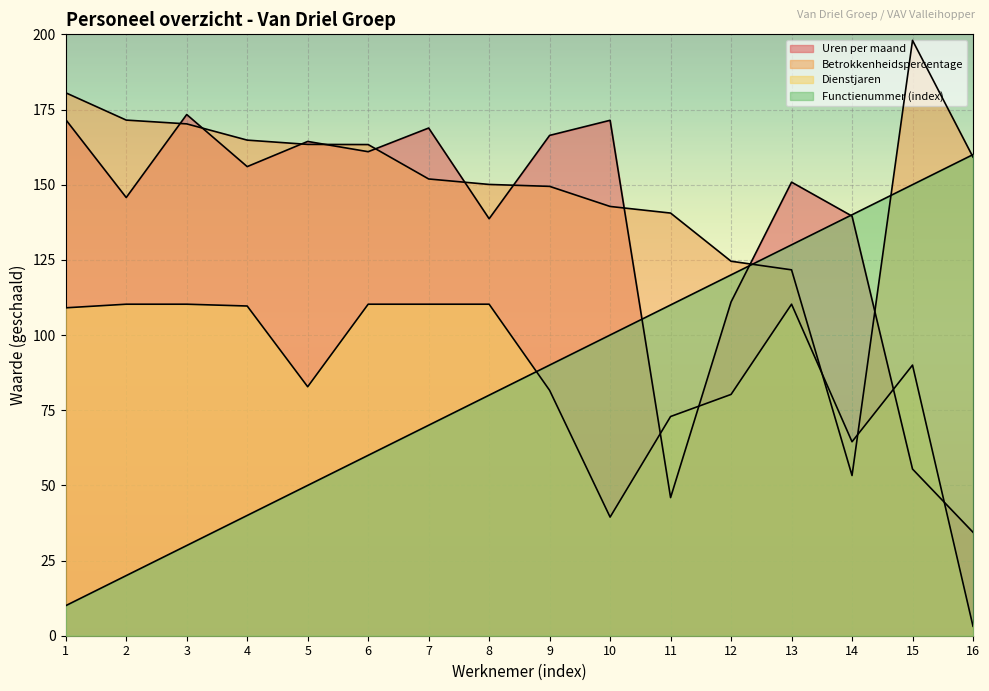

True or false: Uren per maand and Betrokkenheidspercentage cross at least once.

True